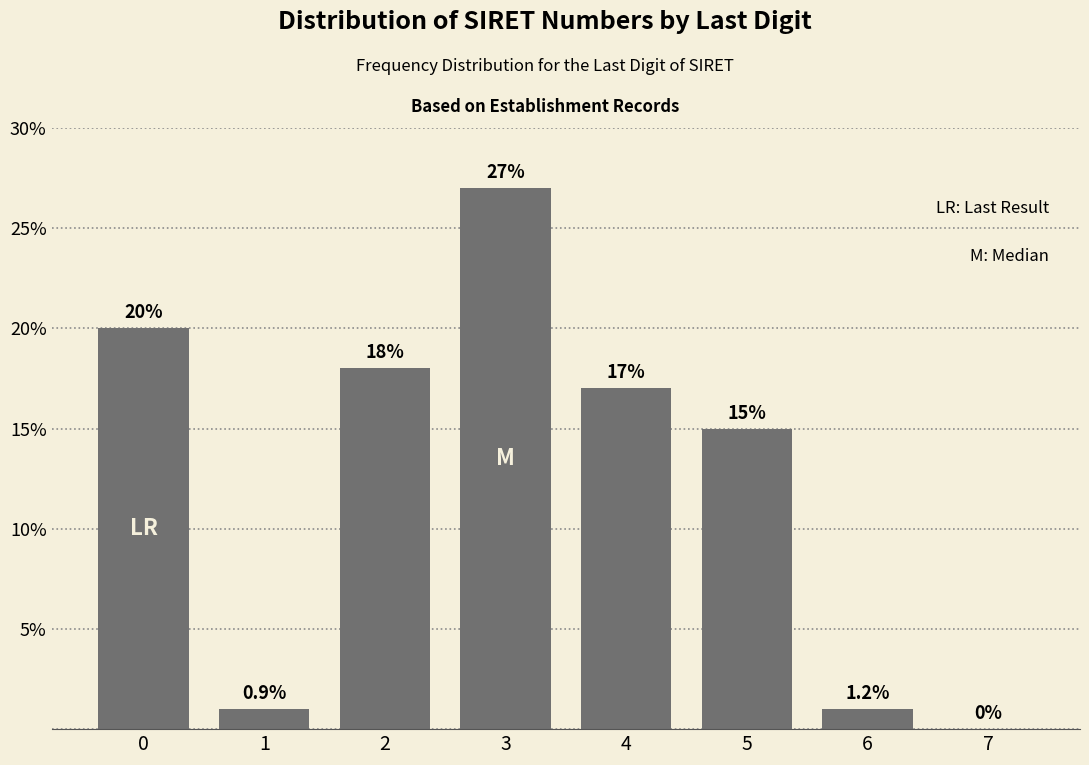

Reading left to right, list all the values displayed in this chart.

0=20	1=1	2=18	3=27	4=17	5=15	6=1	7=0